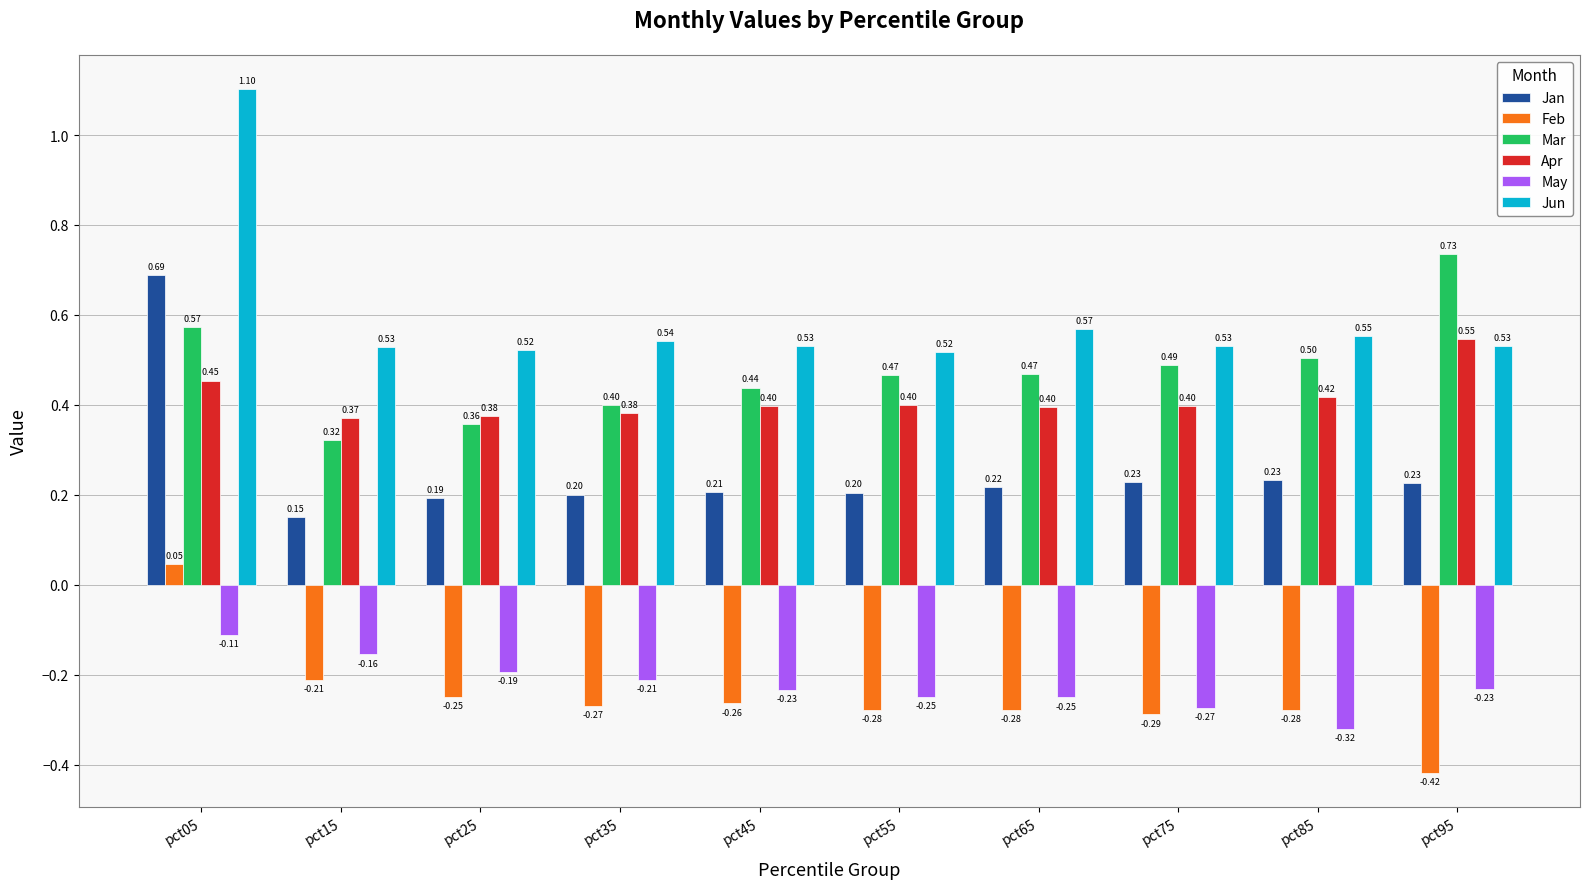

Count the number of data series in this chart.

6